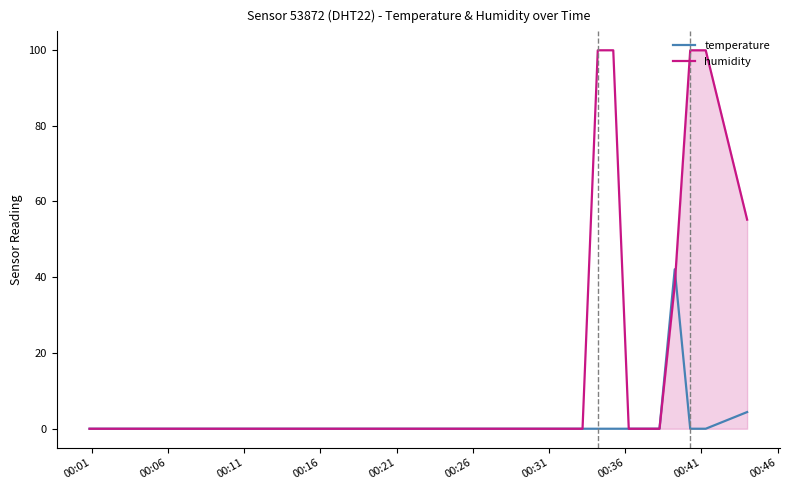

Rank the series by their average value, from lowest to highest.

temperature, humidity